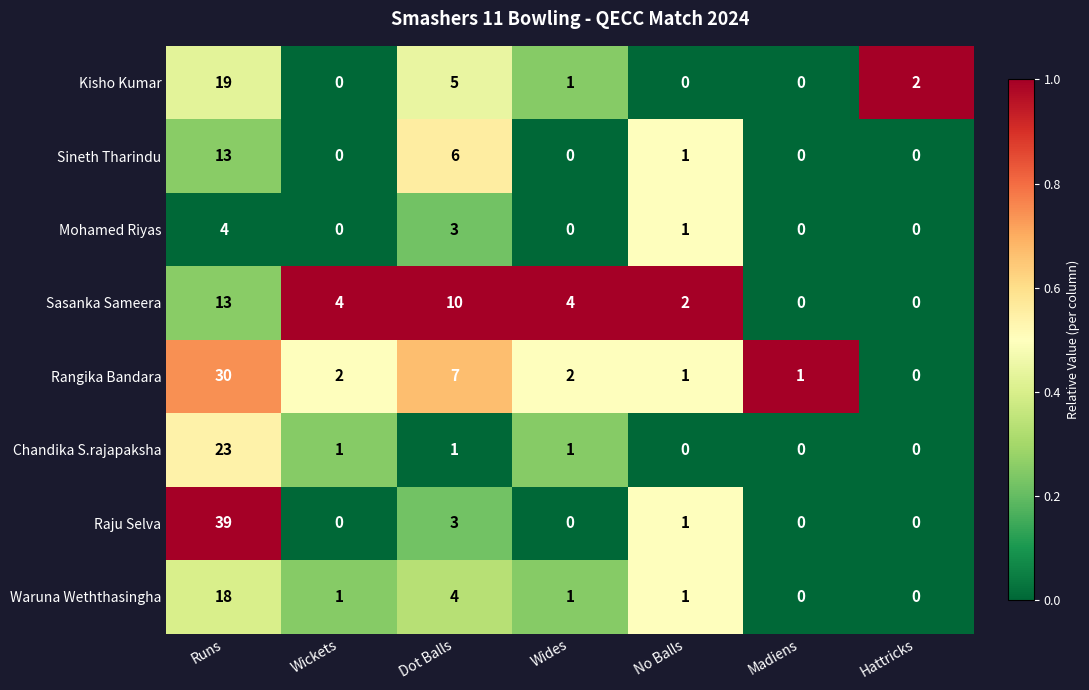

Between Runs and Hattricks, which series saw the biggest shift?

Raju Selva